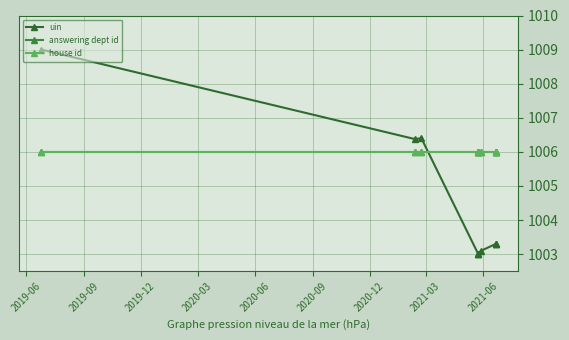

How many distinct data groups are displayed?

3